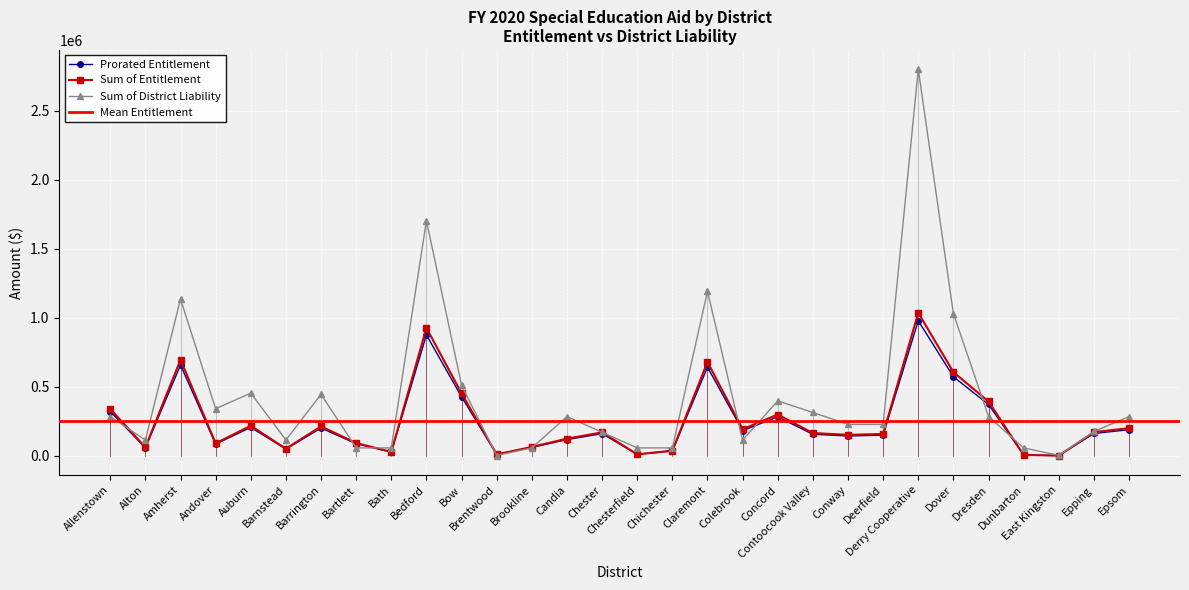

True or false: Sum of District Liability has more than 1 interior local peaks.

True